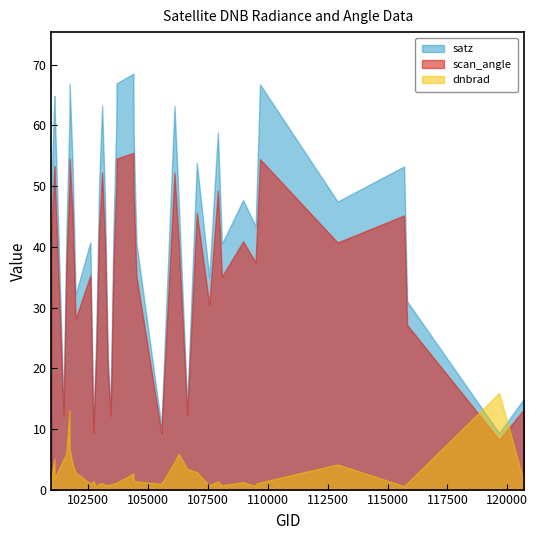

At 107562, list the series in order from largest to smallest.

satz, scan_angle, dnbrad